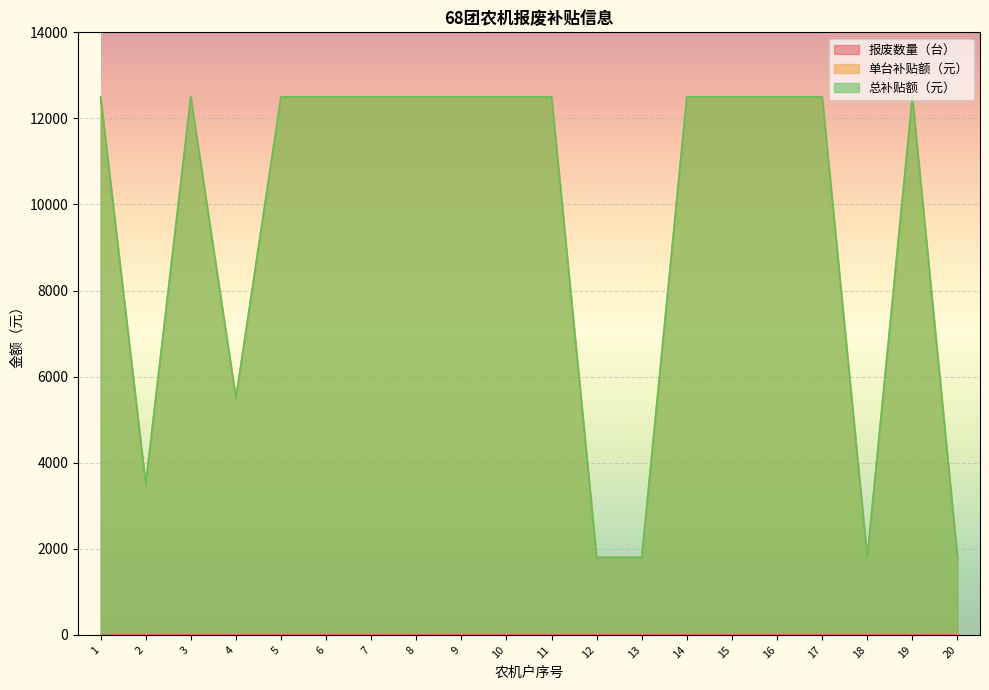

How many 单台补贴额（元） values are between 5500 and 12500?

15